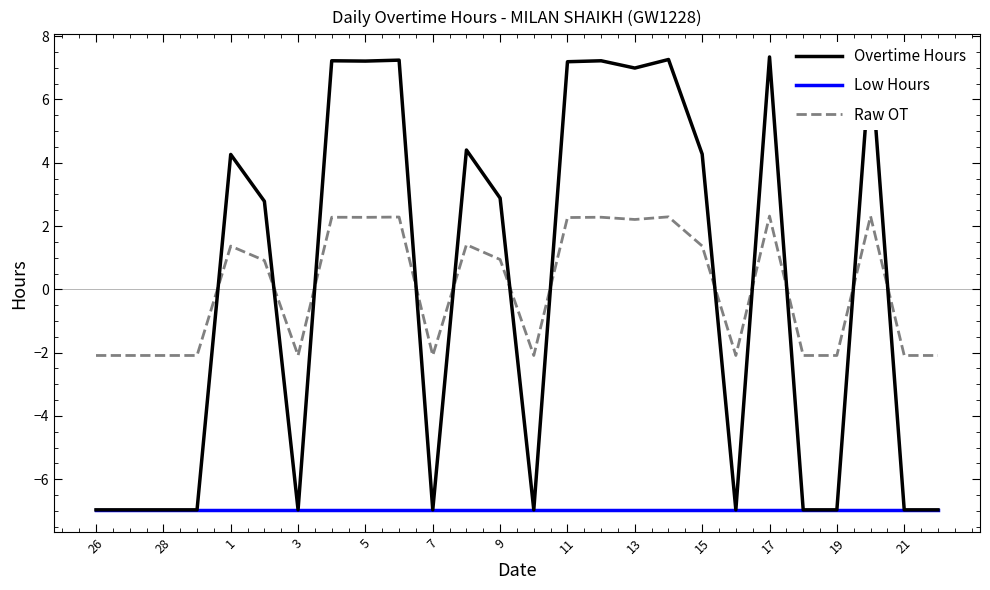

What are all the series names shown in the legend?

Overtime Hours, Low Hours, Raw OT